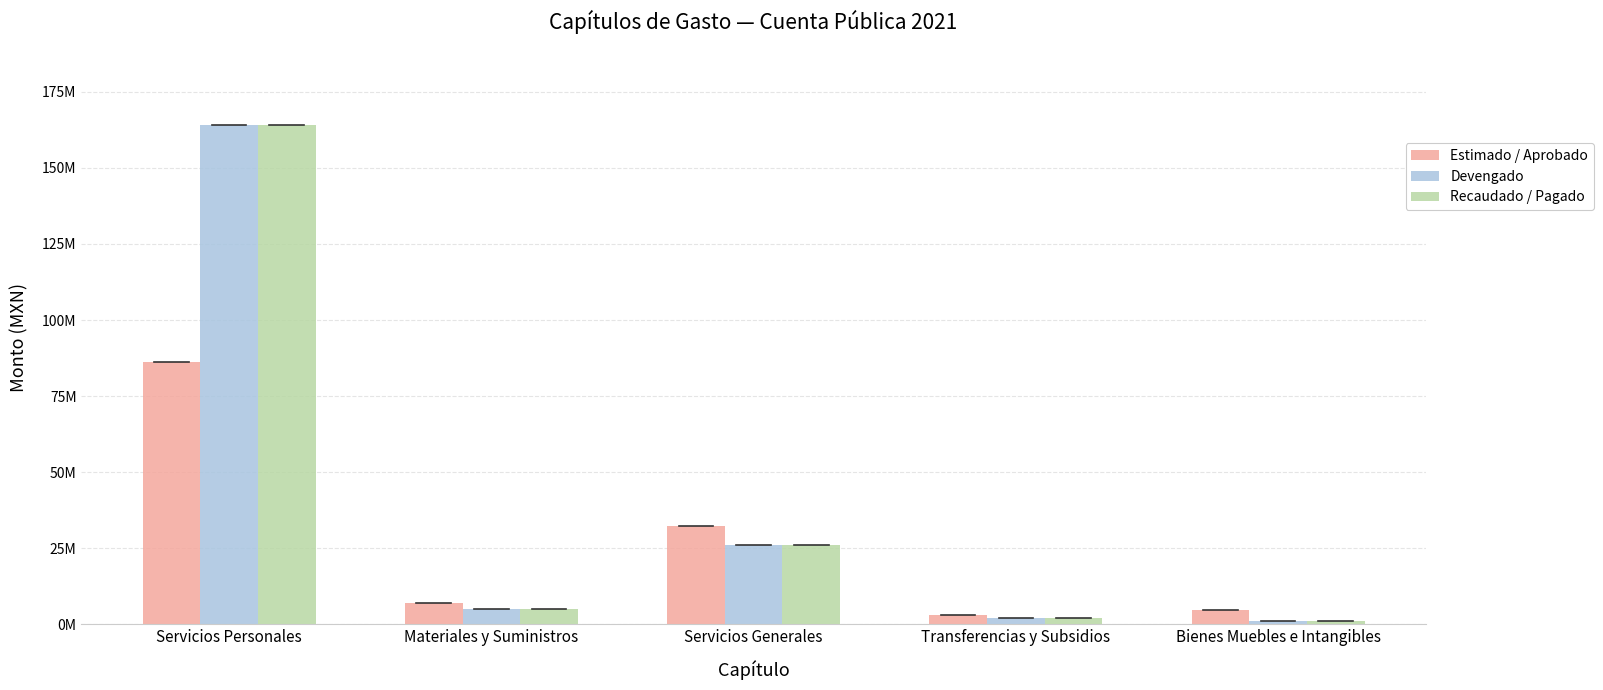

Are the bars horizontal?

No